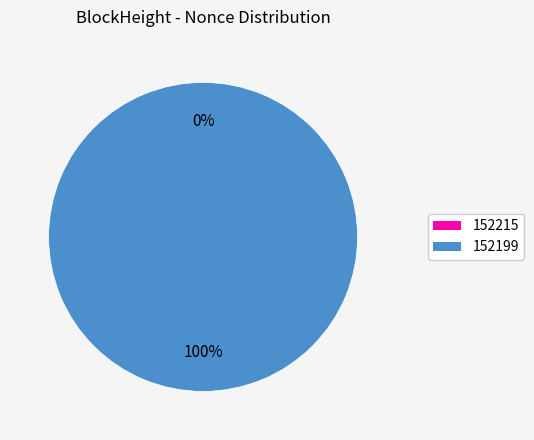

To the nearest percent, what is the combined percentage of 152199 and 152215?

100%